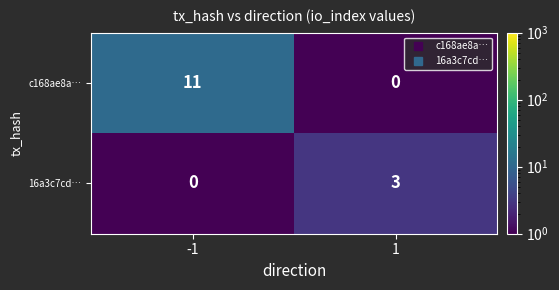

Which series has the largest total across all categories?

c168ae8a…